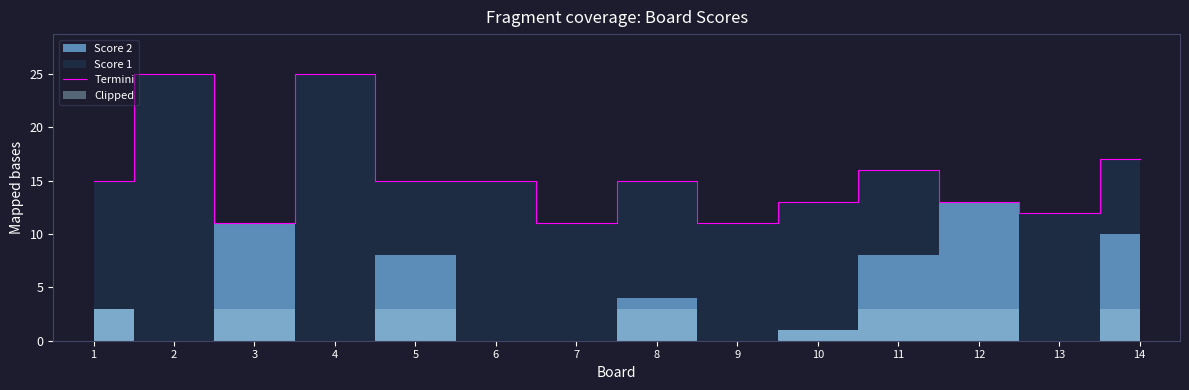

True or false: the data shows 12 at 13.

True